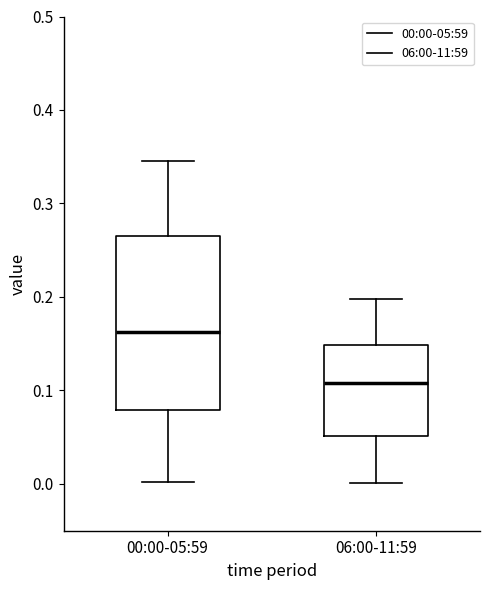

Where does the lower whisker of the box for 06:00-11:59 end on the y-axis? The values are not printed on the chart, so give them approximately, as read against the axis.

0.00